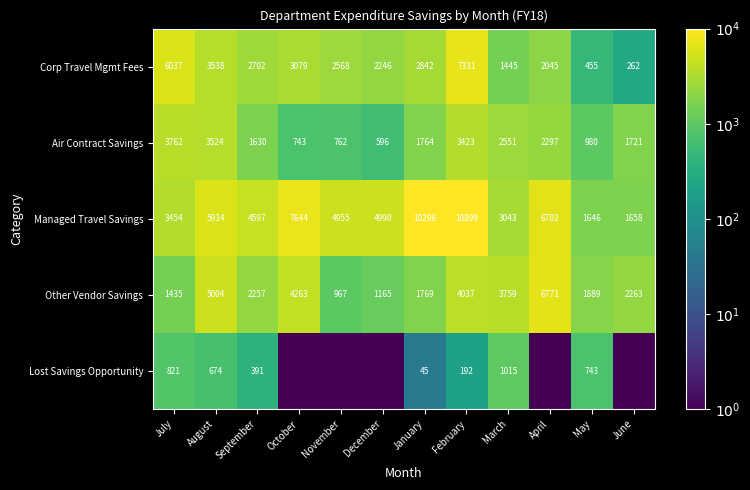

The value of Lost Savings Opportunity at August is 369.6. True or false?

False